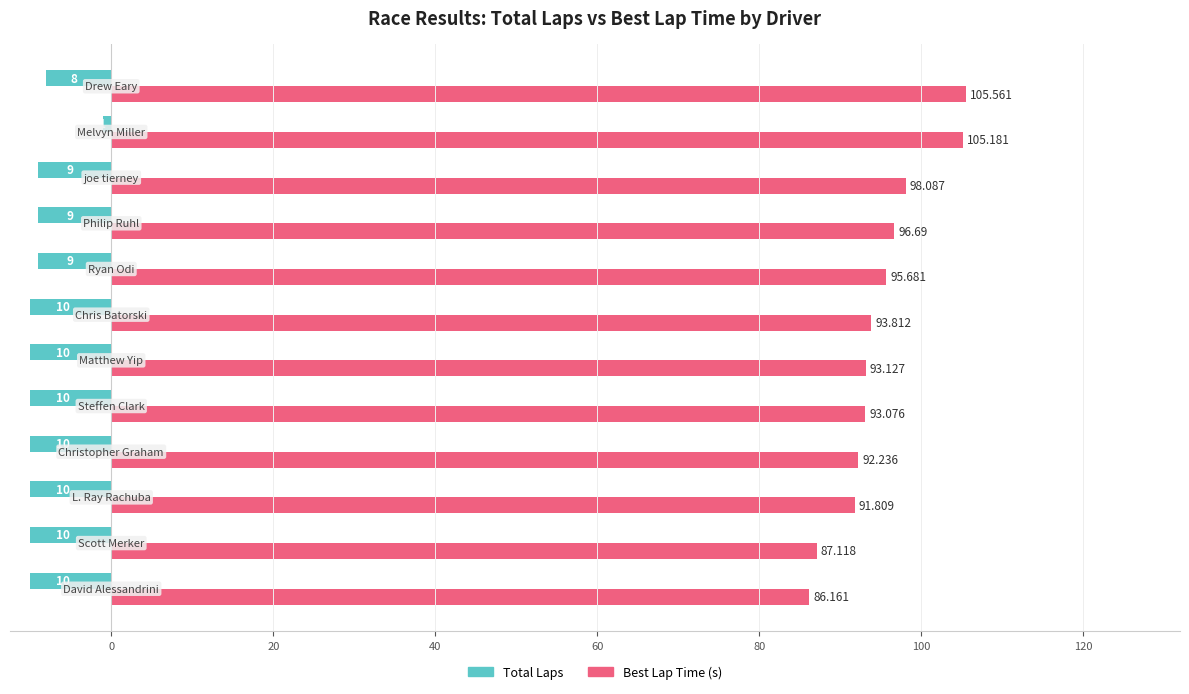

Which series has the largest range (max minus min)?

Best Lap Time (s)